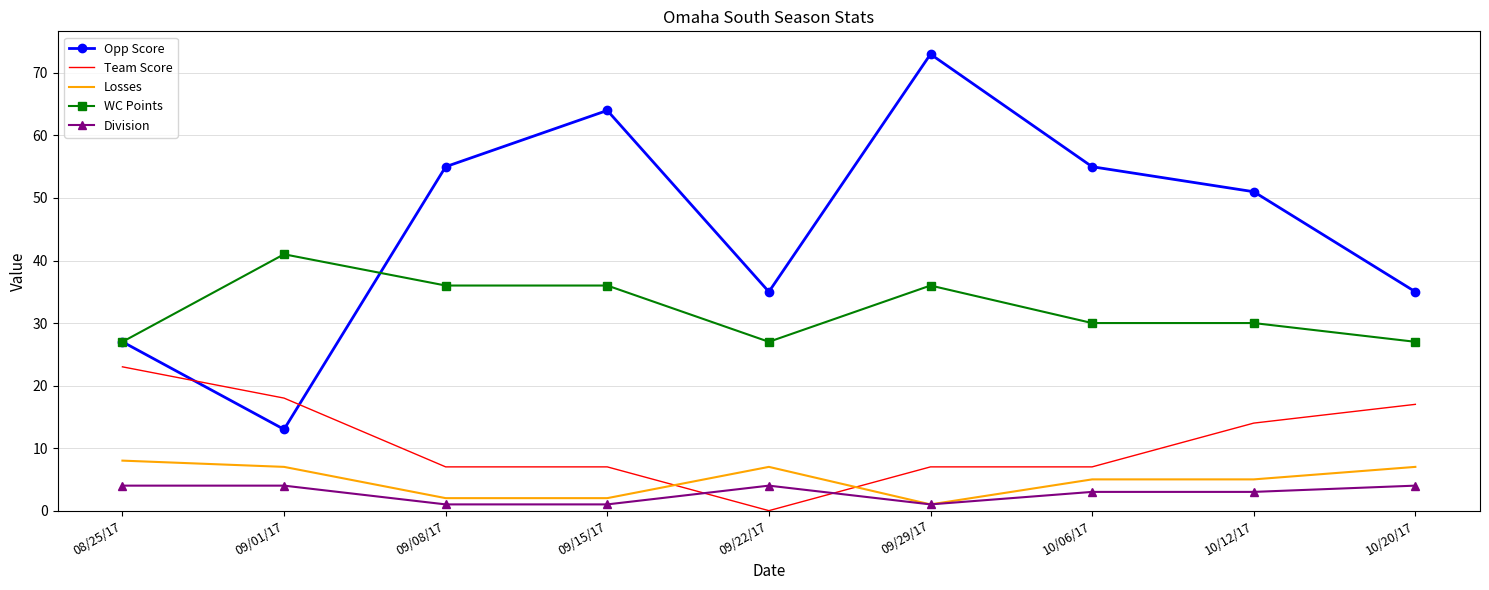

Reading right to left, transcribe all the data shown in this chart.

Opp Score: 35	51	55	73	35	64	55	13	27
Team Score: 17	14	7	7	0	7	7	18	23
Losses: 7	5	5	1	7	2	2	7	8
WC Points: 27	30	30	36	27	36	36	41	27
Division: 4	3	3	1	4	1	1	4	4